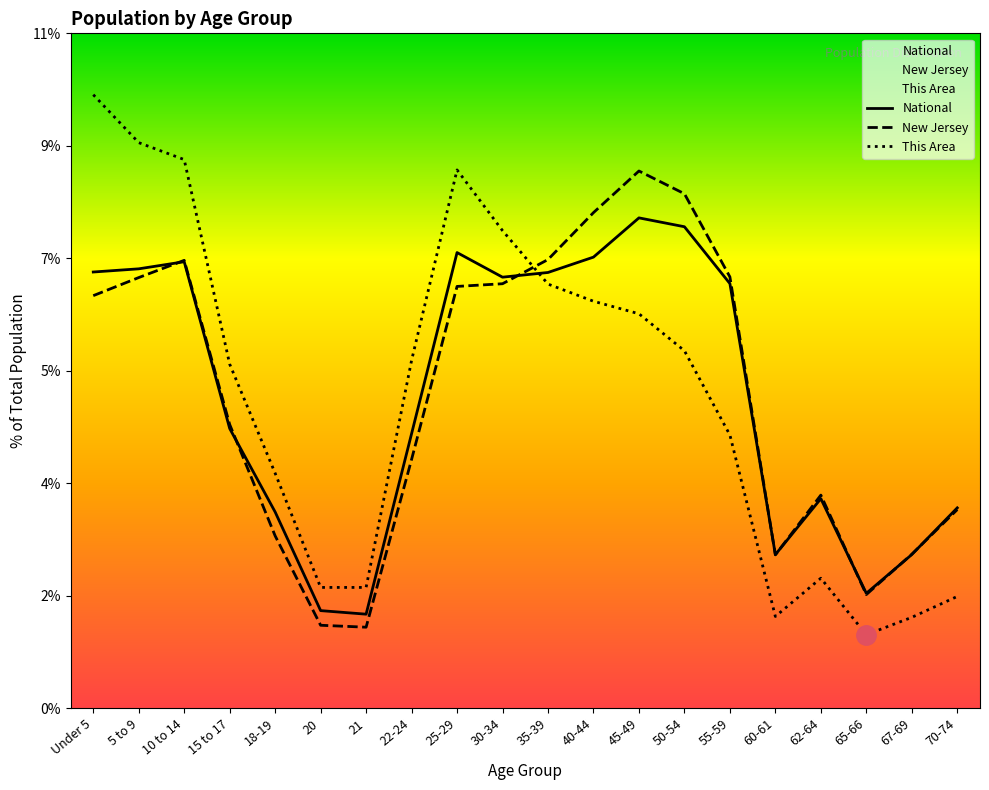

What is the label of the 17th point from the right?

15 to 17